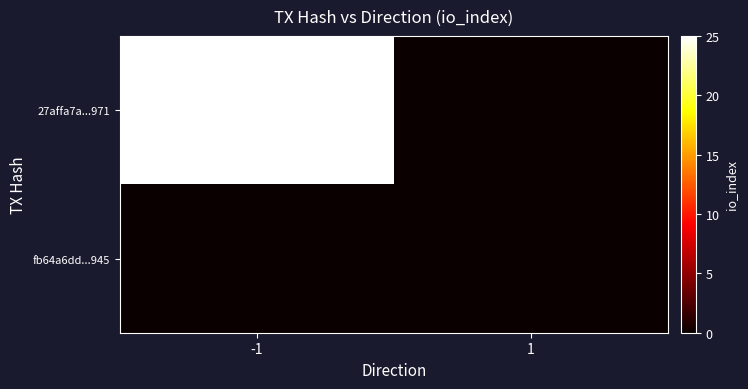

At how many categories does at least one series exceed 5?

1